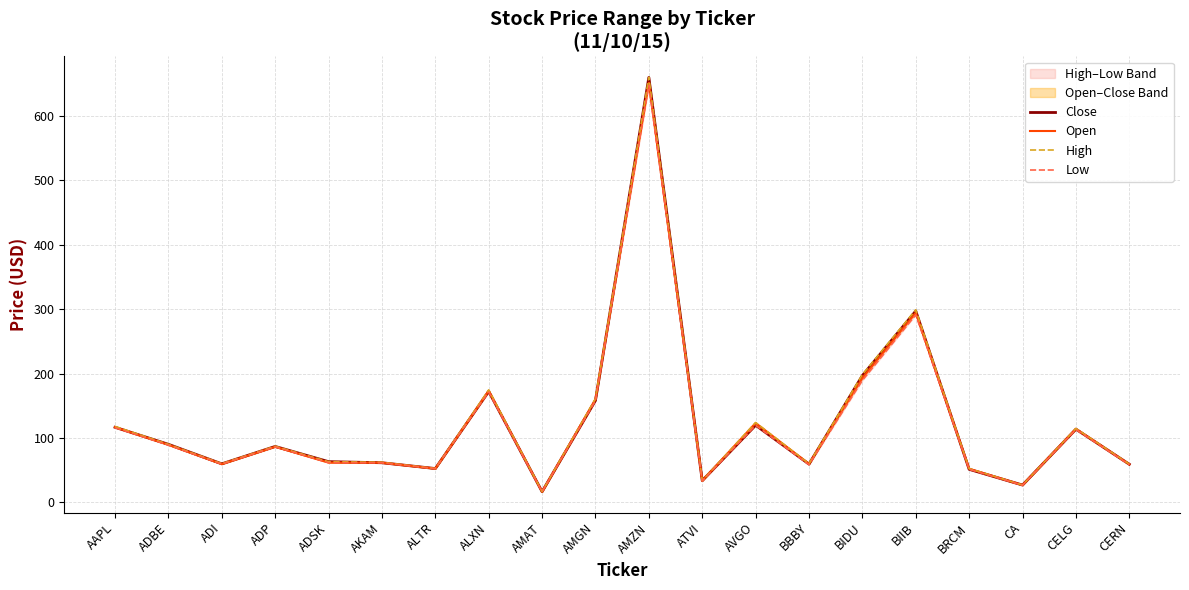

Is this an area chart (filled region under the line)?

No